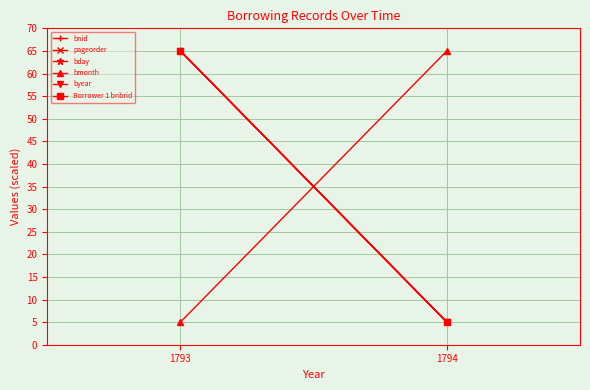

What is the maximum value shown in the chart?

65